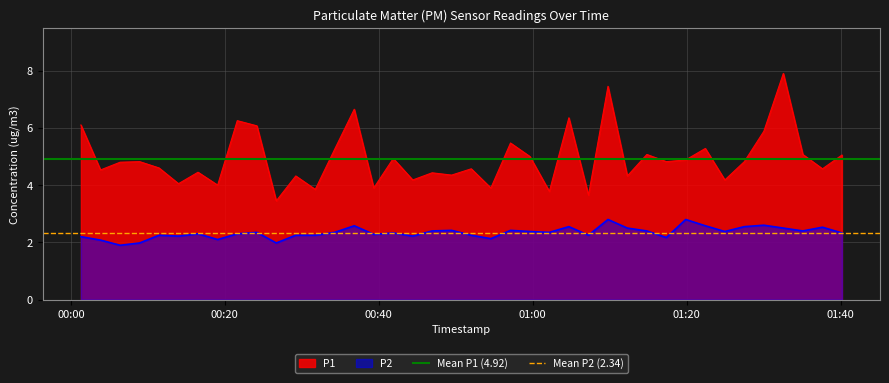

True or false: P1 and P2 cross at least once.

False